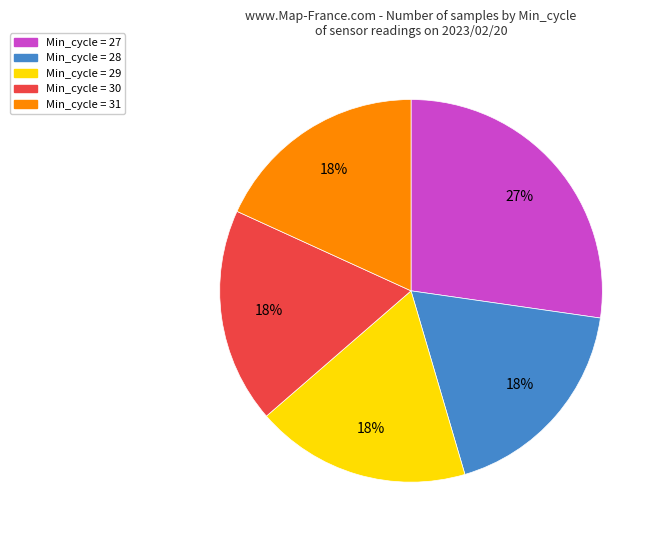

Does any single category account for the majority?

No